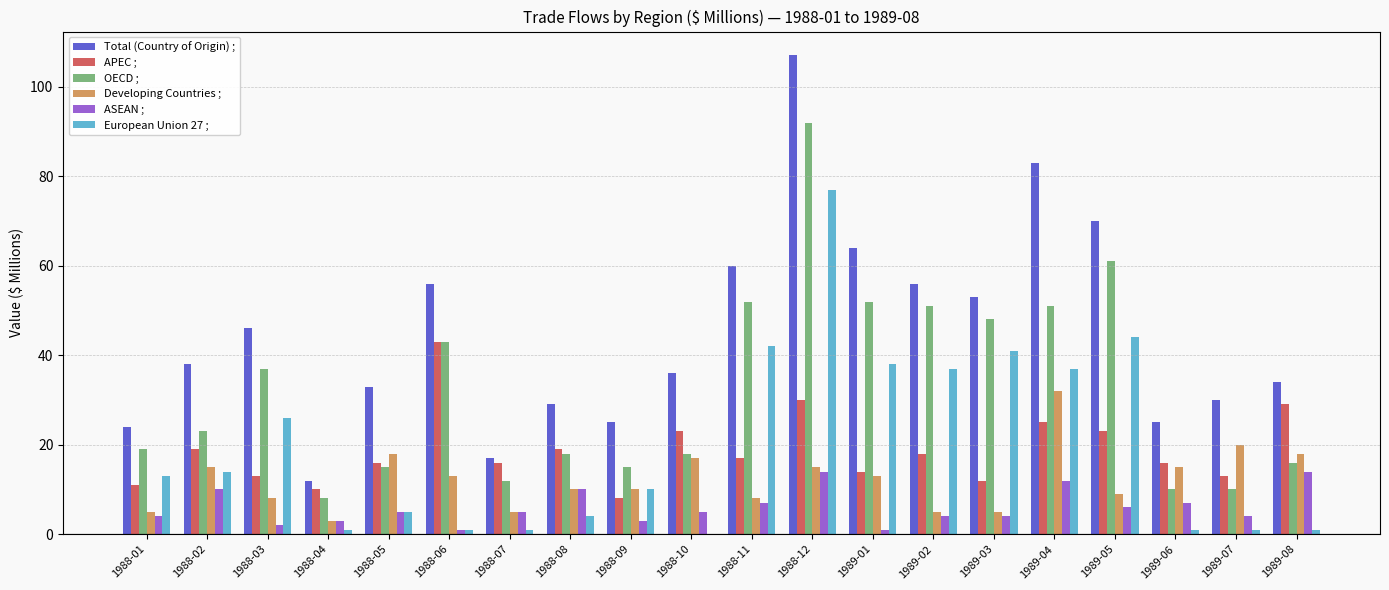

Is the value of OECD ; at 1989-04 greater than the value of Developing Countries ; at 1989-01?

Yes